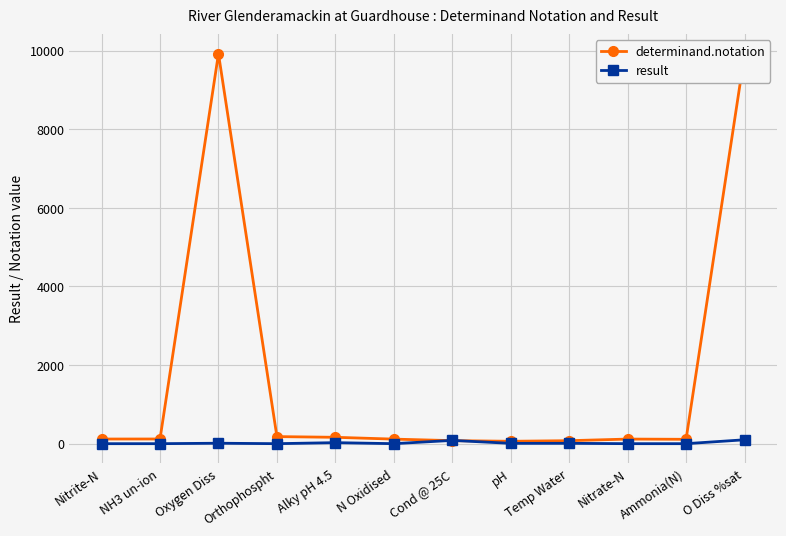

Which series has the widest spread of values?

determinand.notation